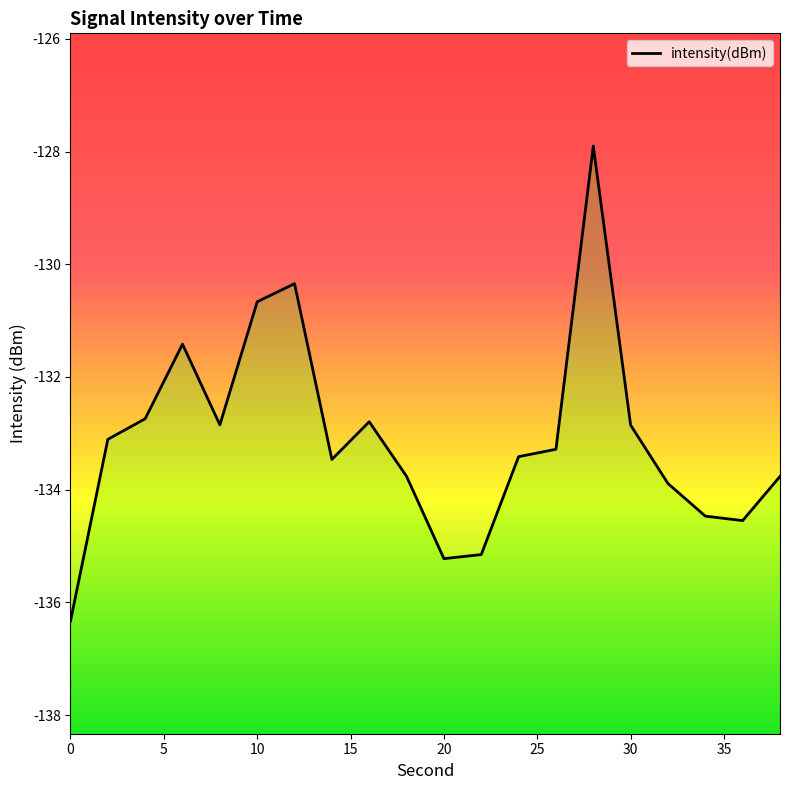

What is the sum of all values?

-2662.0